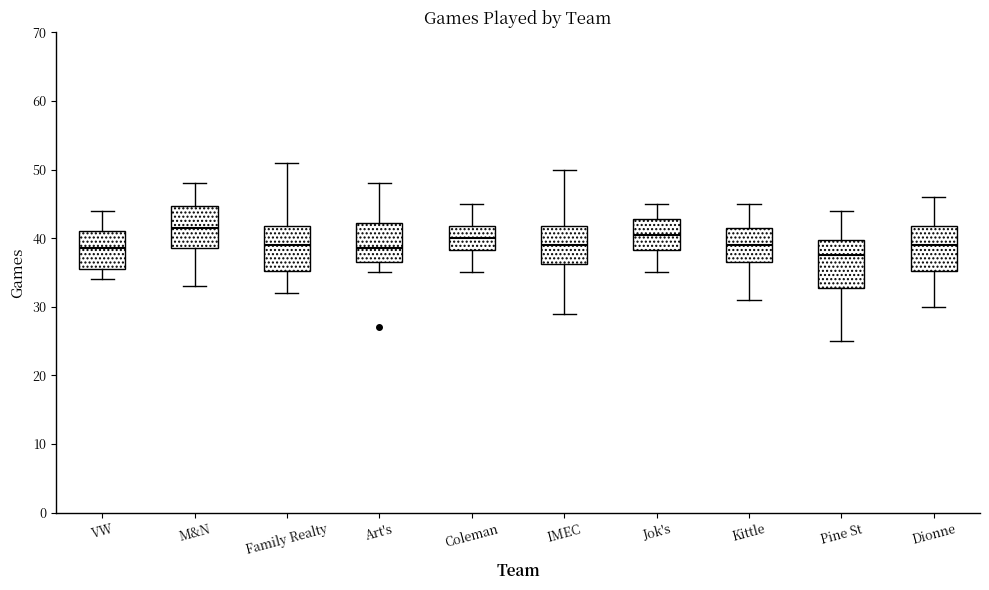

Reading left to right, read every box against the y-axis: the position of its median line, the range the box covers, and the ends of its whiskers. The values are not printed on the chart, so give them approximately, as read against the axis.

VW: median 39, box 36 to 41, whiskers 34 to 44
M&N: median 42, box 39 to 45, whiskers 33 to 48
Family Realty: median 39, box 35 to 42, whiskers 32 to 51
Art's: median 39, box 37 to 42, whiskers 35 to 48
Coleman: median 40, box 38 to 42, whiskers 35 to 45
IMEC: median 39, box 36 to 42, whiskers 29 to 50
Jok's: median 41, box 38 to 43, whiskers 35 to 45
Kittle: median 39, box 37 to 42, whiskers 31 to 45
Pine St: median 38, box 33 to 40, whiskers 25 to 44
Dionne: median 39, box 35 to 42, whiskers 30 to 46